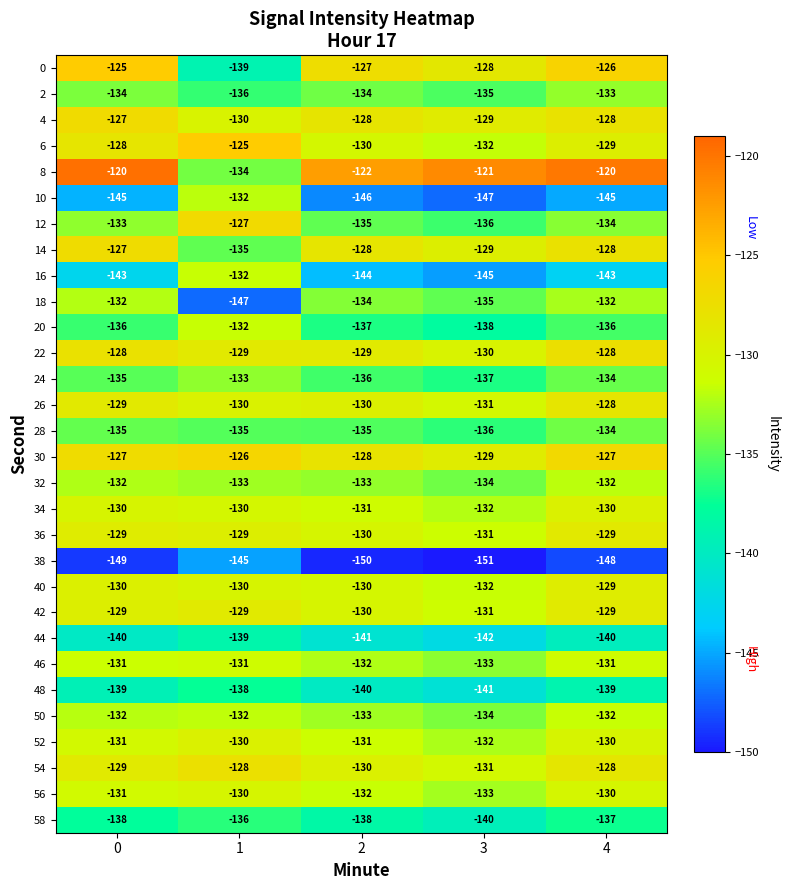

At which category is the sum across all series the highest?

4